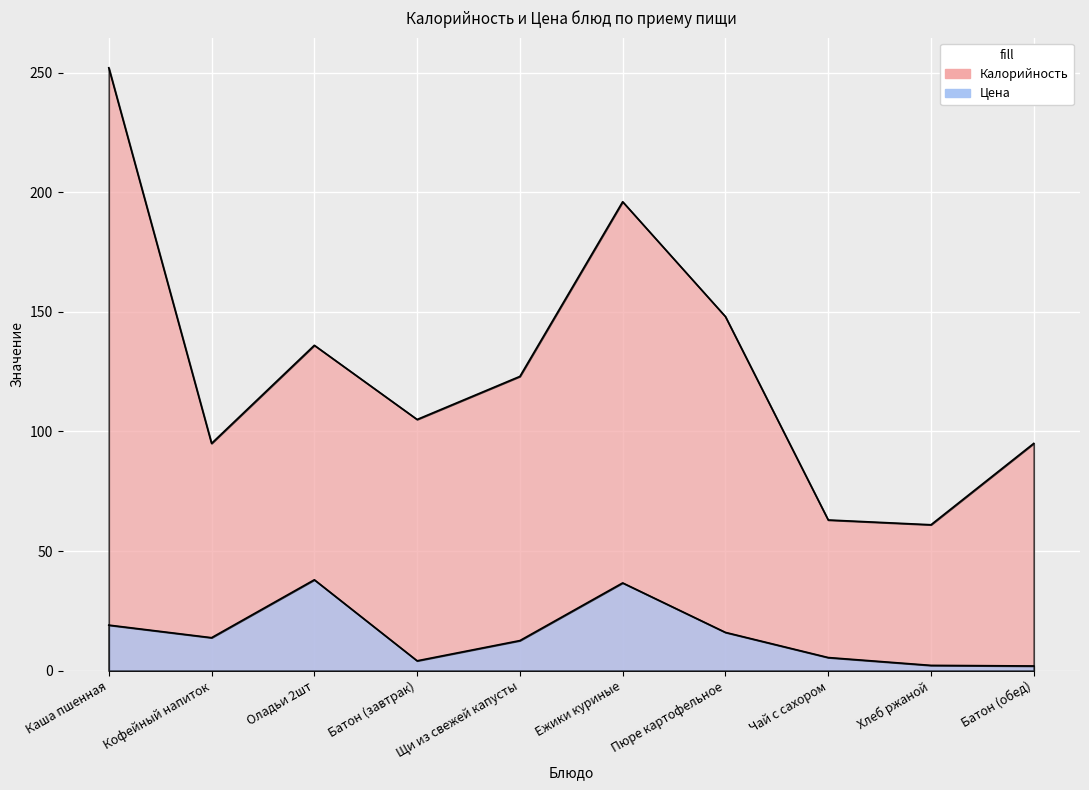

In Цена, how many points are lower than both neighbors (excluding endpoints)?

2